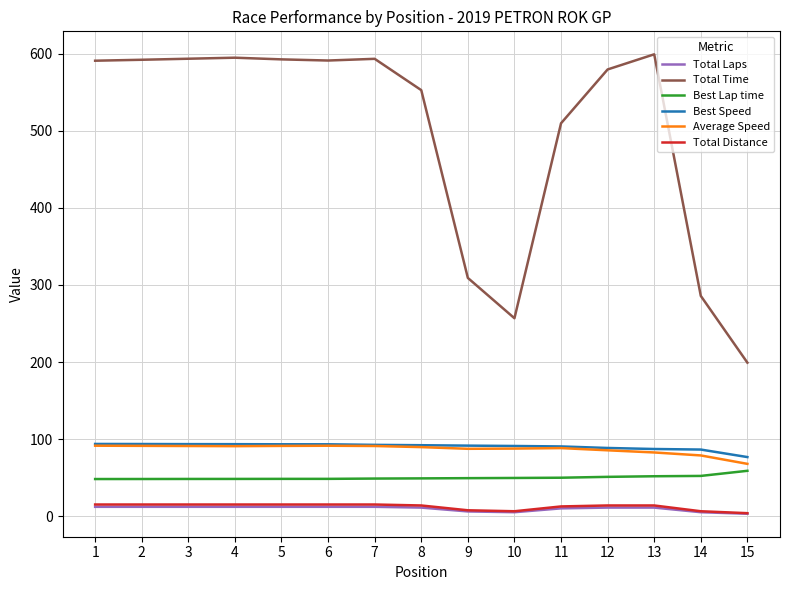

Is the value of Best Lap time at 8 greater than the value of Total Distance at 13?

Yes